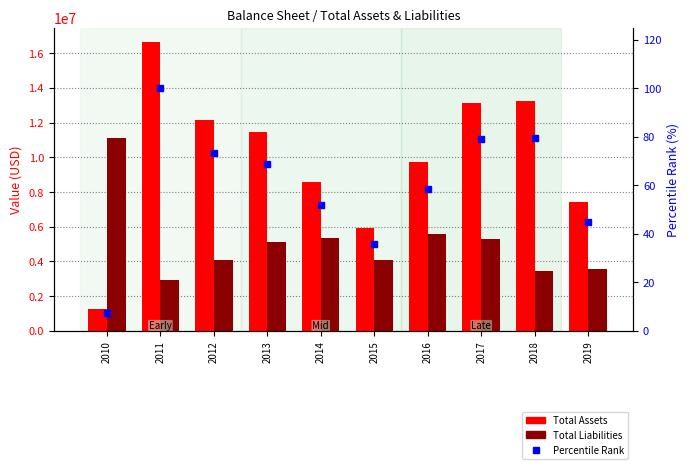

How many values in the Total Assets series exceed 11471000?

4